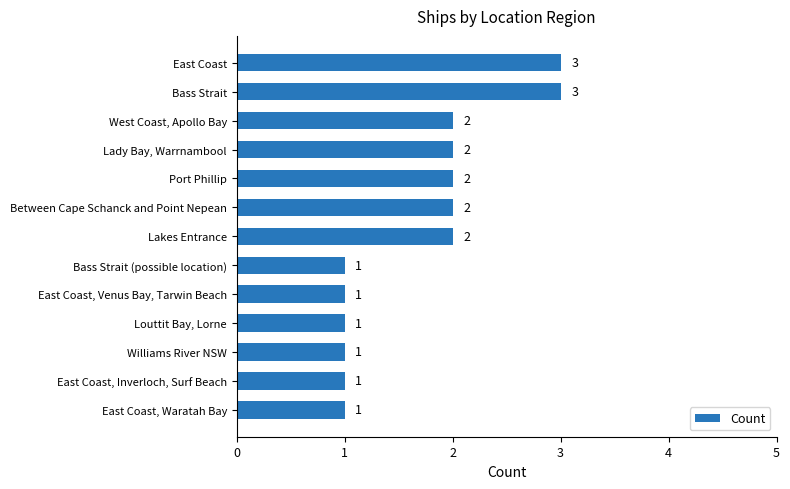

What is the greatest value displayed?

3